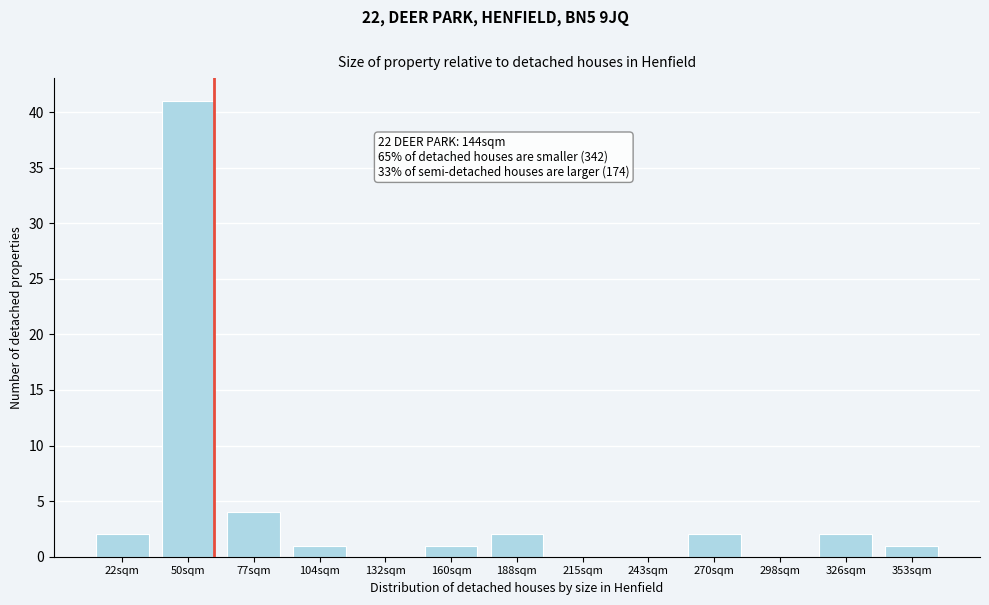

Reading left to right, what are all the values shown in this chart?

22sqm=2	50sqm=41	77sqm=4	104sqm=1	132sqm=0	160sqm=1	188sqm=2	215sqm=0	243sqm=0	270sqm=2	298sqm=0	326sqm=2	353sqm=1